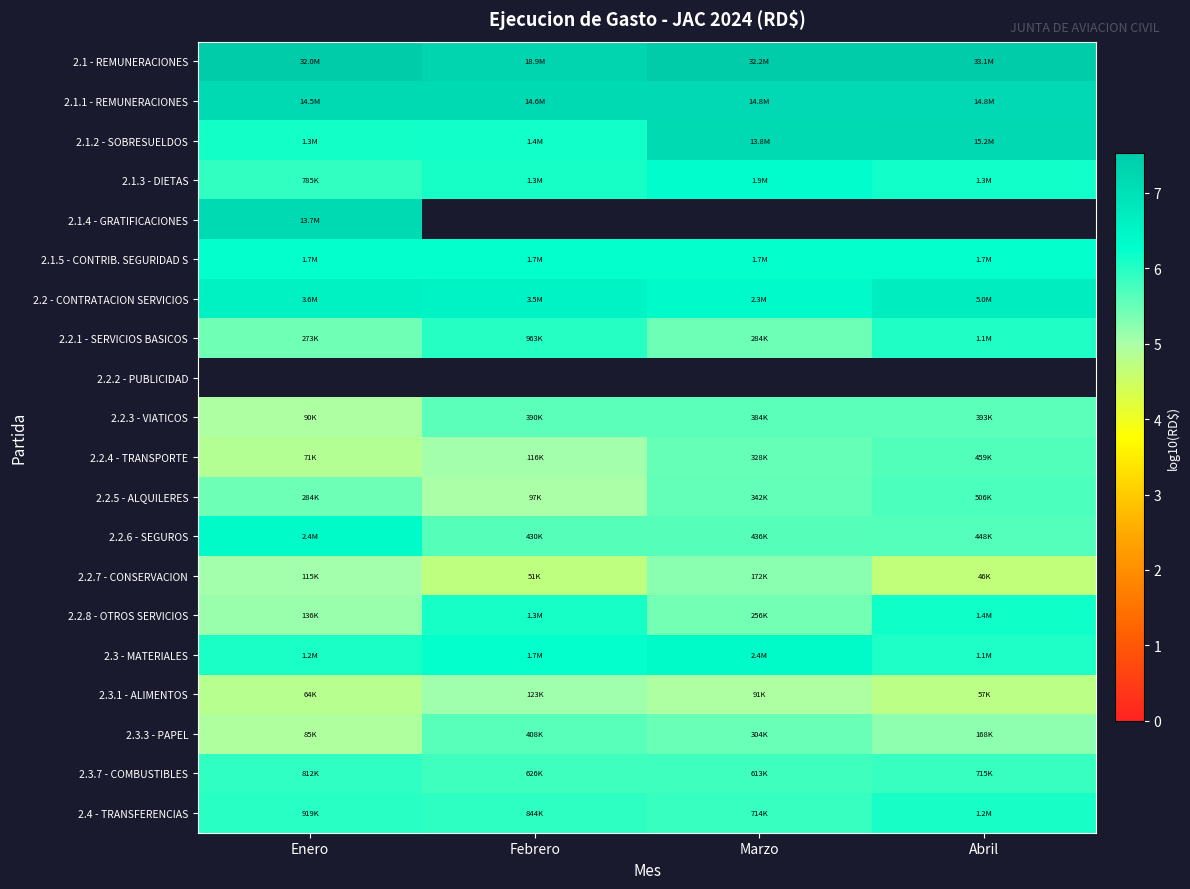

What is the difference between the maximum and minimum values in the 2.2.1 - SERVICIOS BASICOS series?

0.6